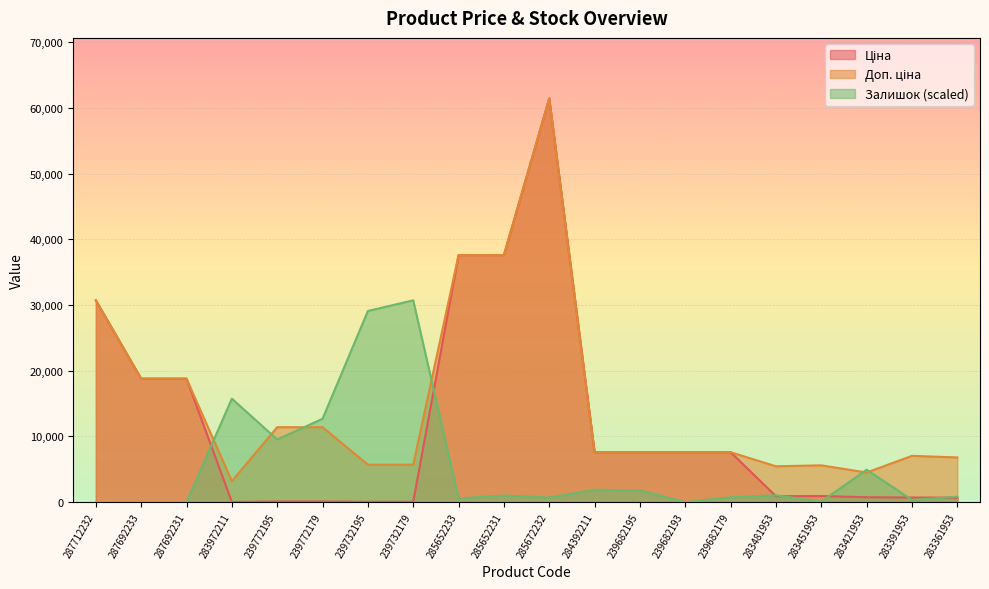

The Доп. ціна series shows 3205.0 at 283972211. True or false?

True